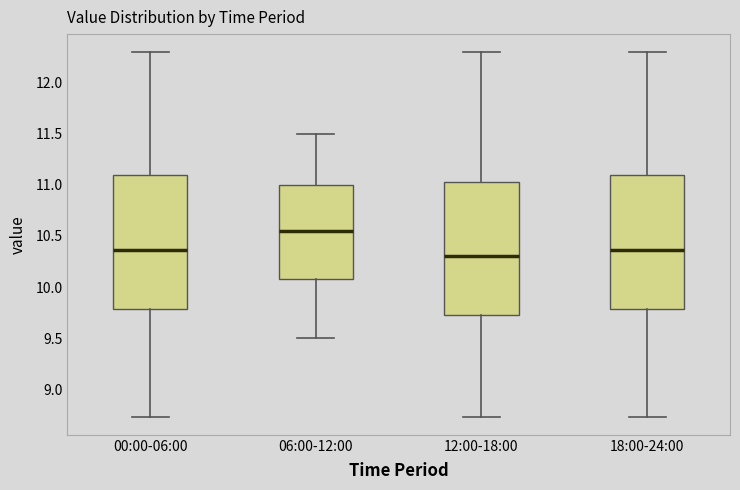

Reading left to right, transcribe this box plot: for each box, give where its median line is, the range the box spans, and where its two whiskers end, as read against the y-axis. The values are not printed on the chart, so give them approximately, as read against the axis.

00:00-06:00: median 10.35, box 9.80 to 11.10, whiskers 8.75 to 12.30
06:00-12:00: median 10.55, box 10.10 to 11.00, whiskers 9.50 to 11.50
12:00-18:00: median 10.30, box 9.70 to 11.05, whiskers 8.75 to 12.30
18:00-24:00: median 10.35, box 9.80 to 11.10, whiskers 8.75 to 12.30